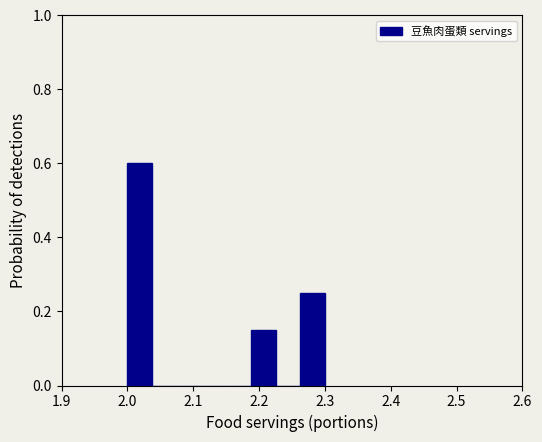

Read against the x-axis, roughly where is the centre of the tallest bar?

2.02